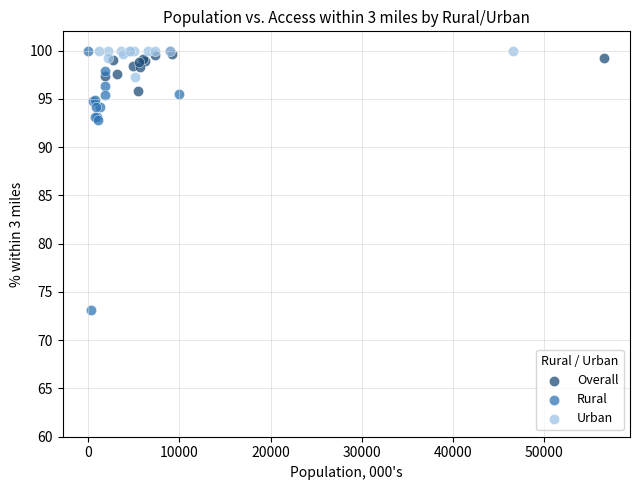

Which series has the widest spread of Y values?

Rural